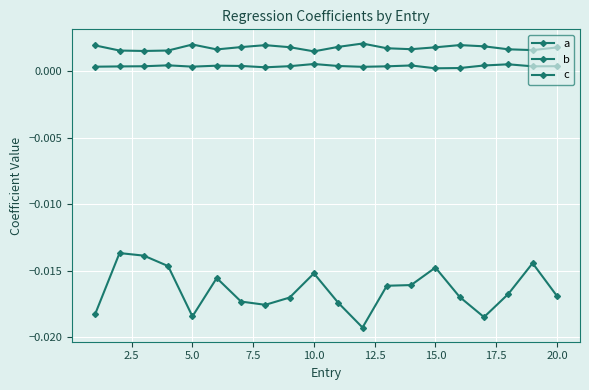

Which series has the largest range (max minus min)?

a